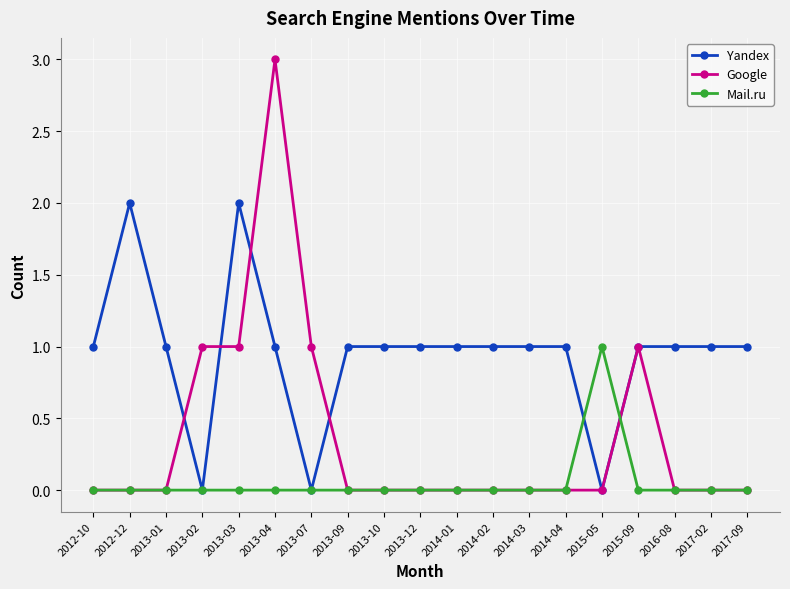

Which series has the largest range (max minus min)?

Google